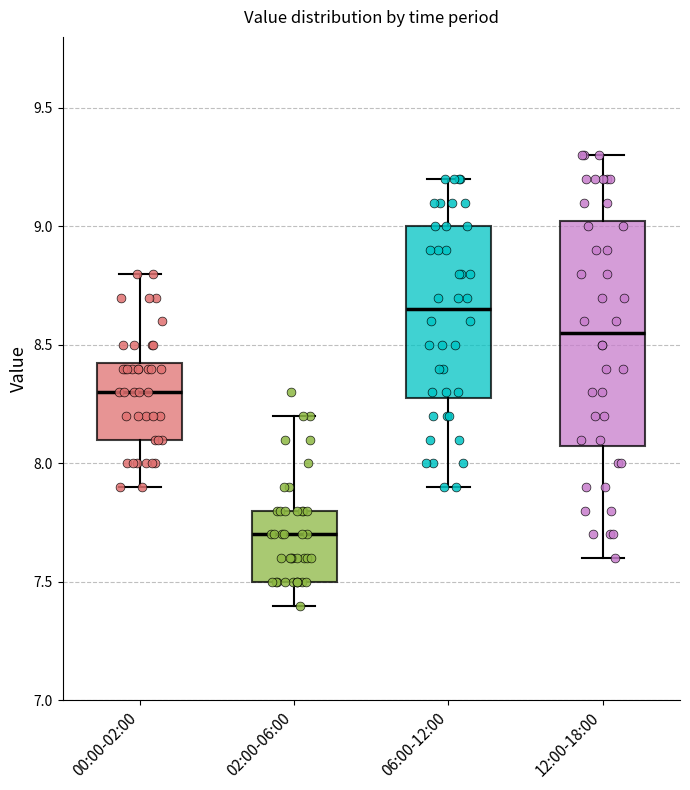

Which box has the highest median line?

06:00-12:00